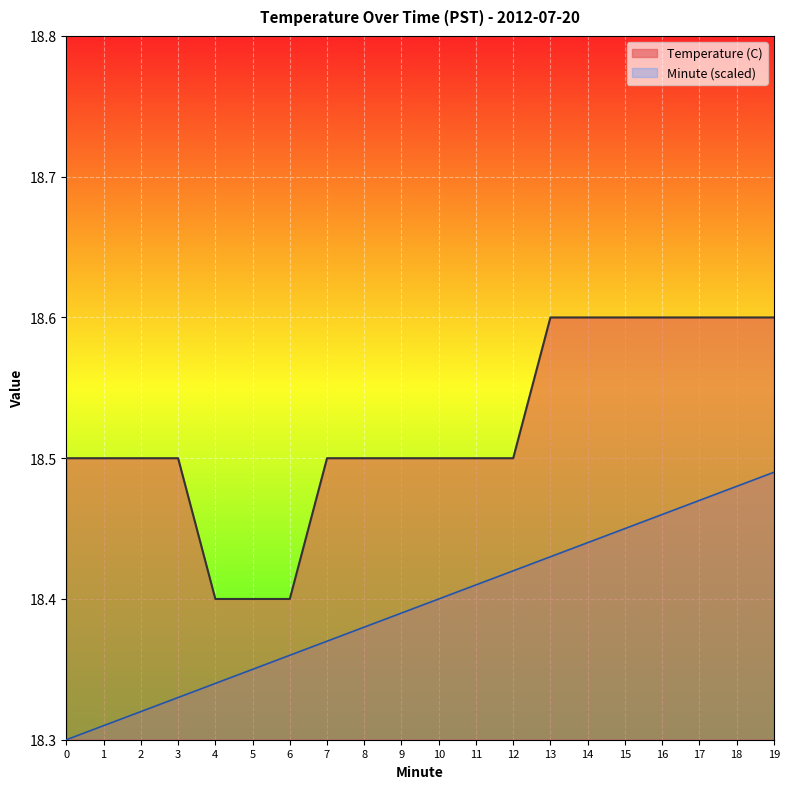

How many lines are shown in the chart?

2